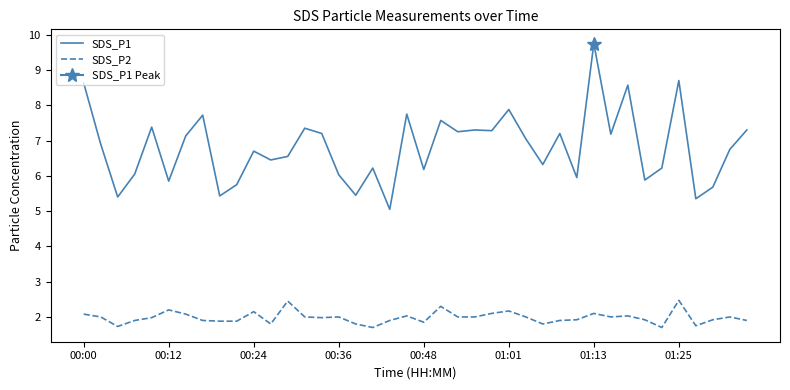

True or false: SDS_P1 and SDS_P2 cross at least once.

False